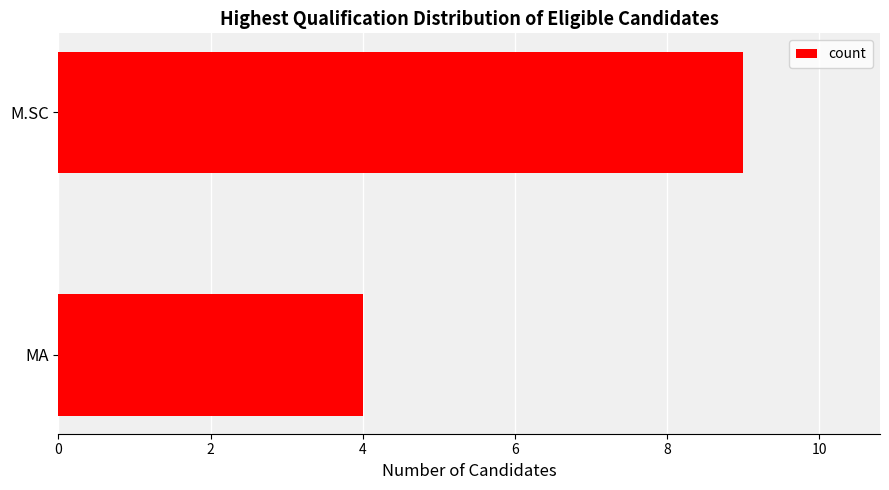

What is the difference between the values at M.SC and MA?

5